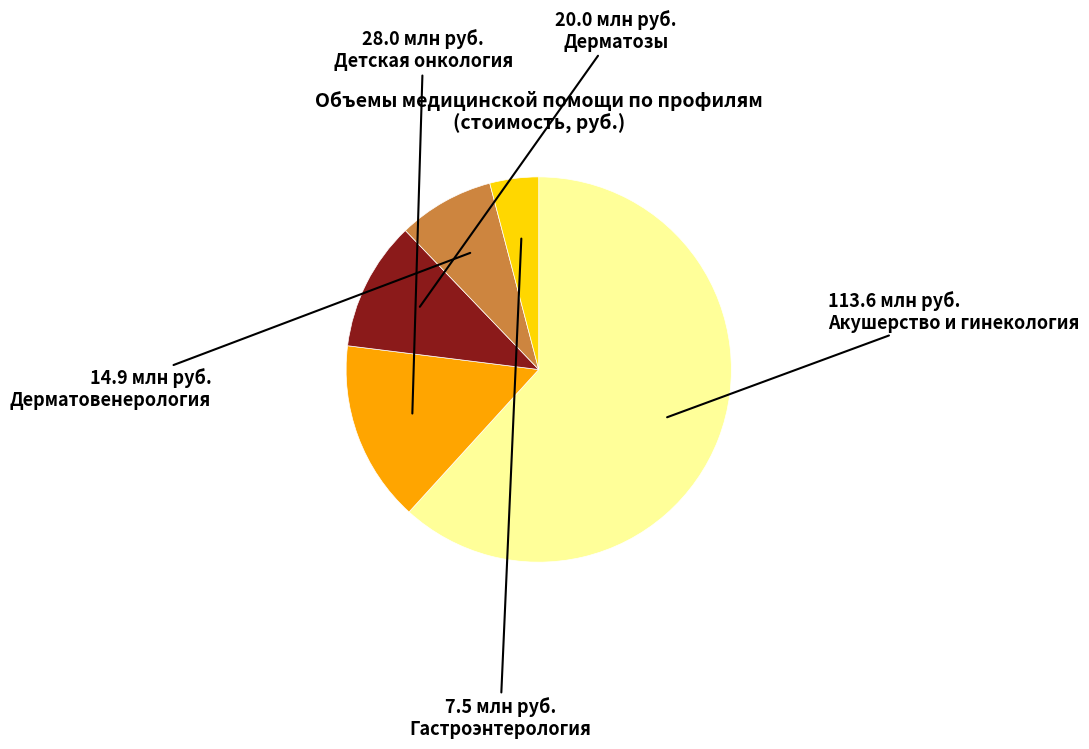

Do Дерматозы and Дерматовенерология together represent more than half of the pie?

No